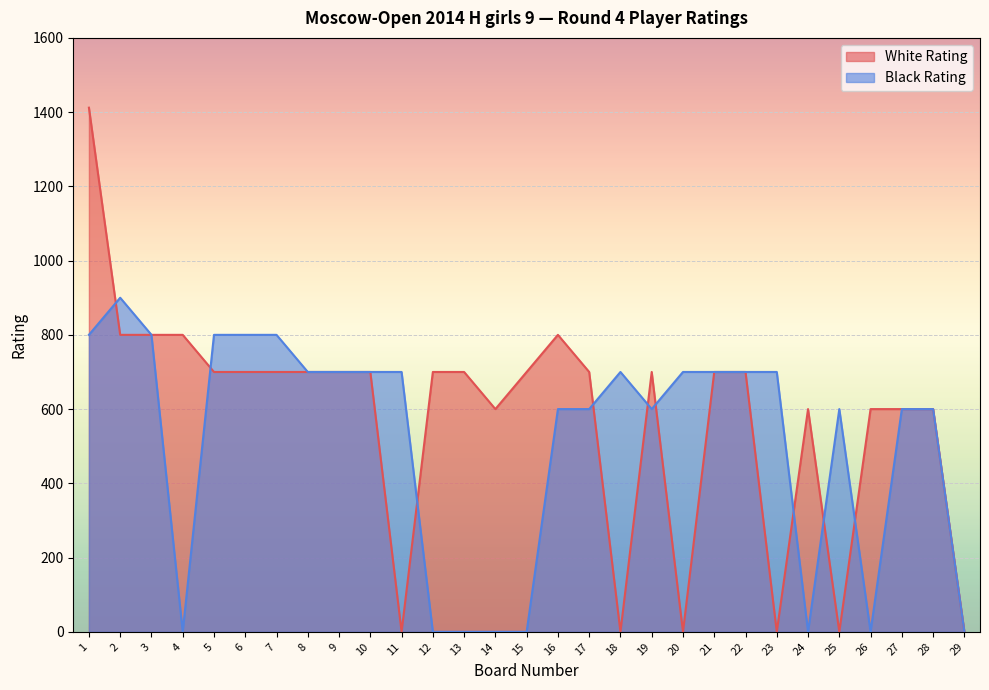

What is the maximum value shown in the chart?

1412